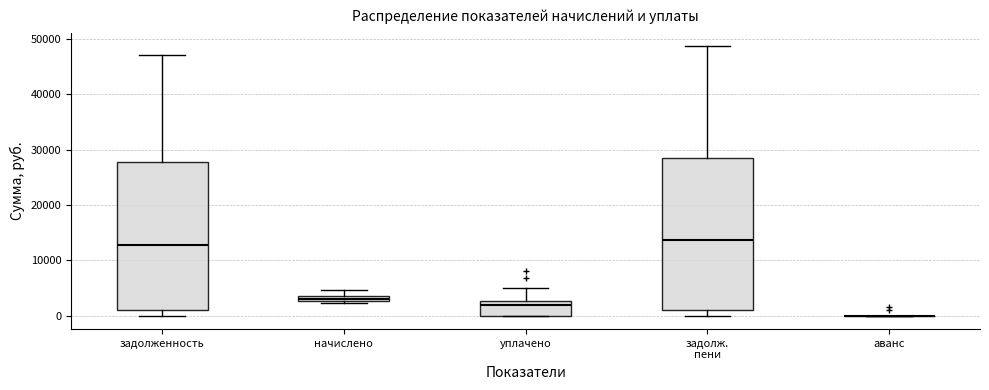

Where is the lower edge of the box for уплачено on the y-axis? The values are not printed on the chart, so give them approximately, as read against the axis.

0